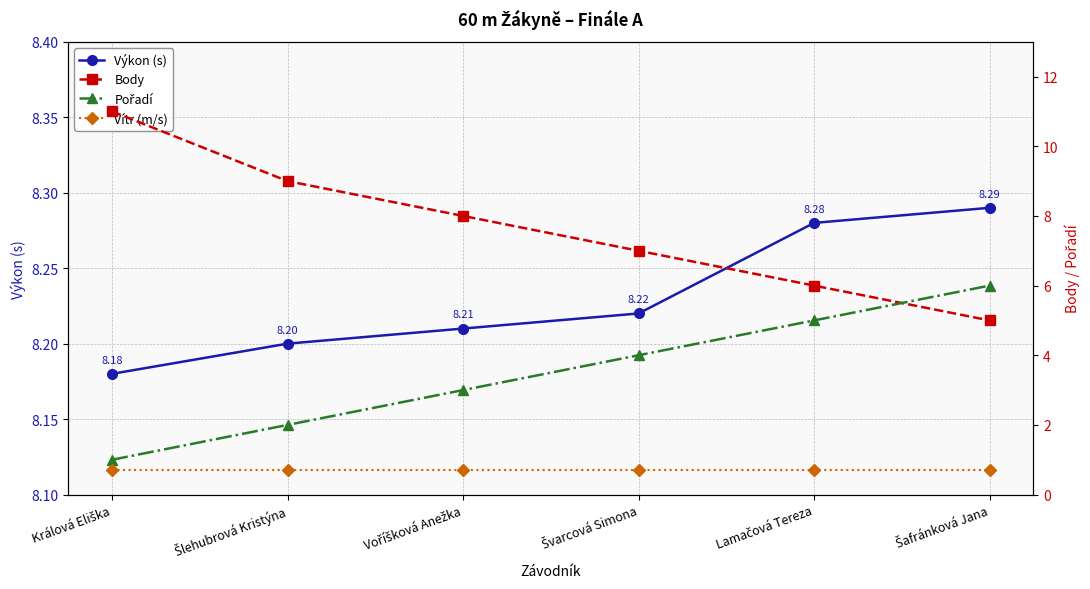

Which category has the highest value in the Vítr (m/s) series?

Králová Eliška